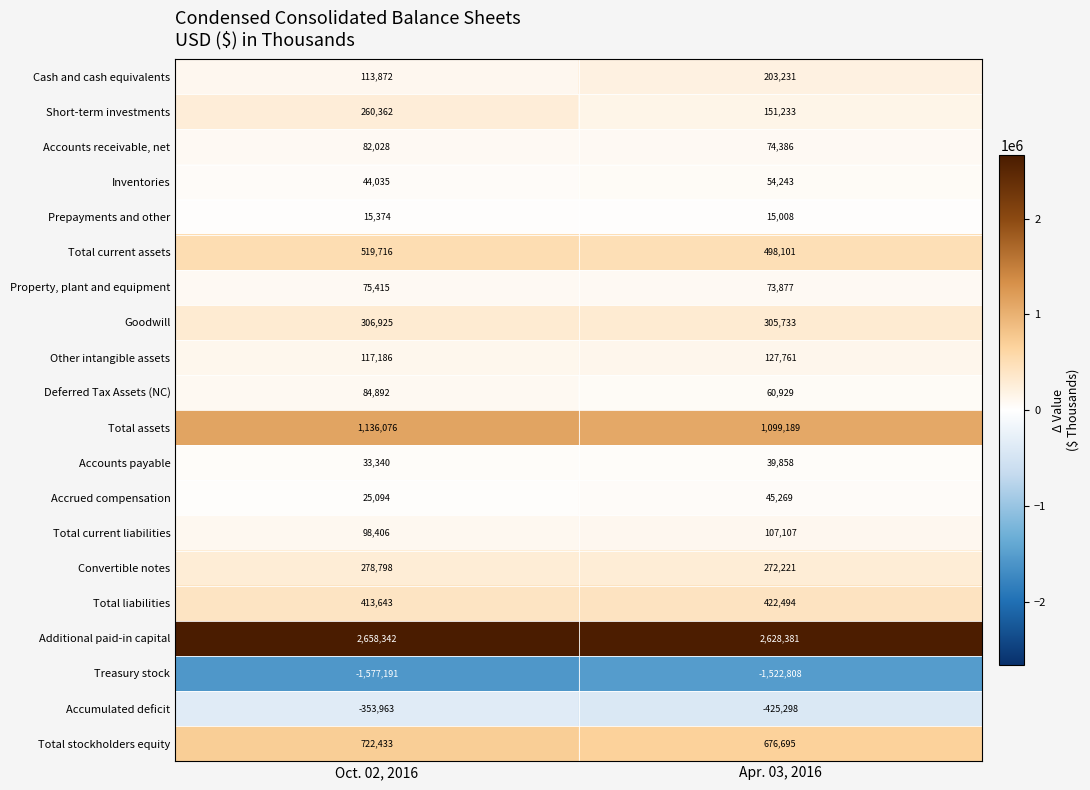

Which series changed the most between Oct. 02, 2016 and Apr. 03, 2016?

Short-term investments